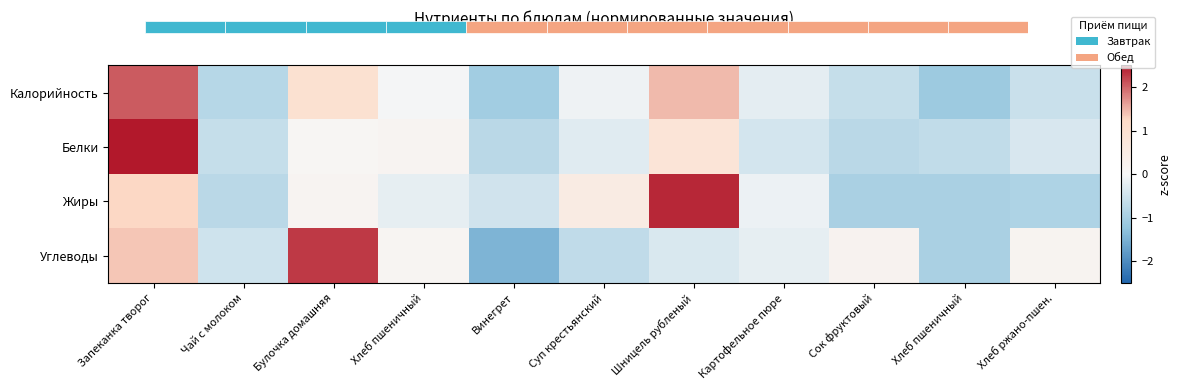

What is the difference between the Углеводы values at Запеканка творог and Булочка домашняя?

0.9